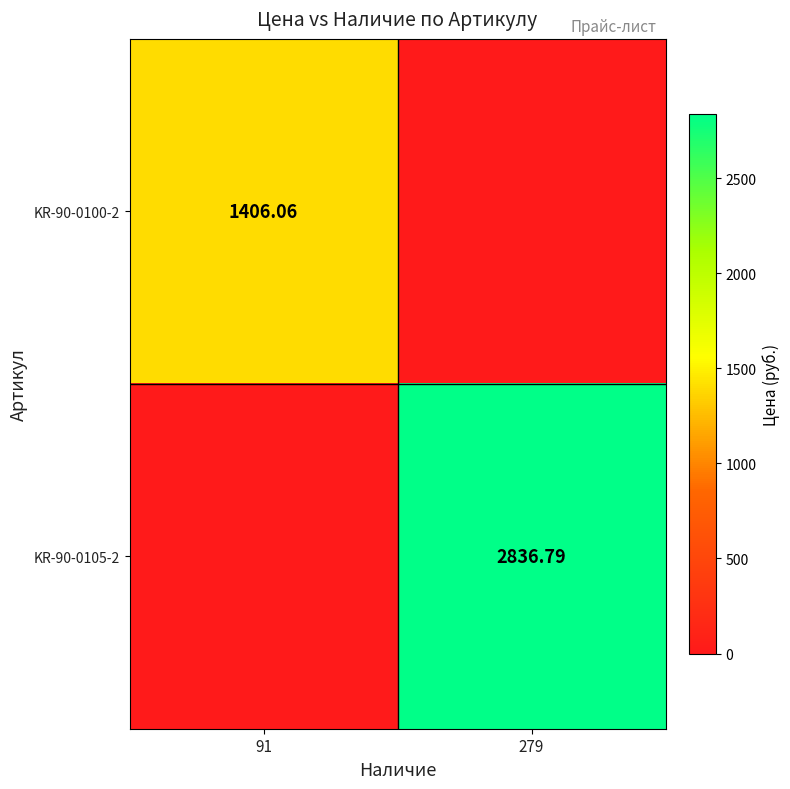

Is the value of KR-90-0105-2 at 279 greater than the value of KR-90-0100-2 at 91?

Yes